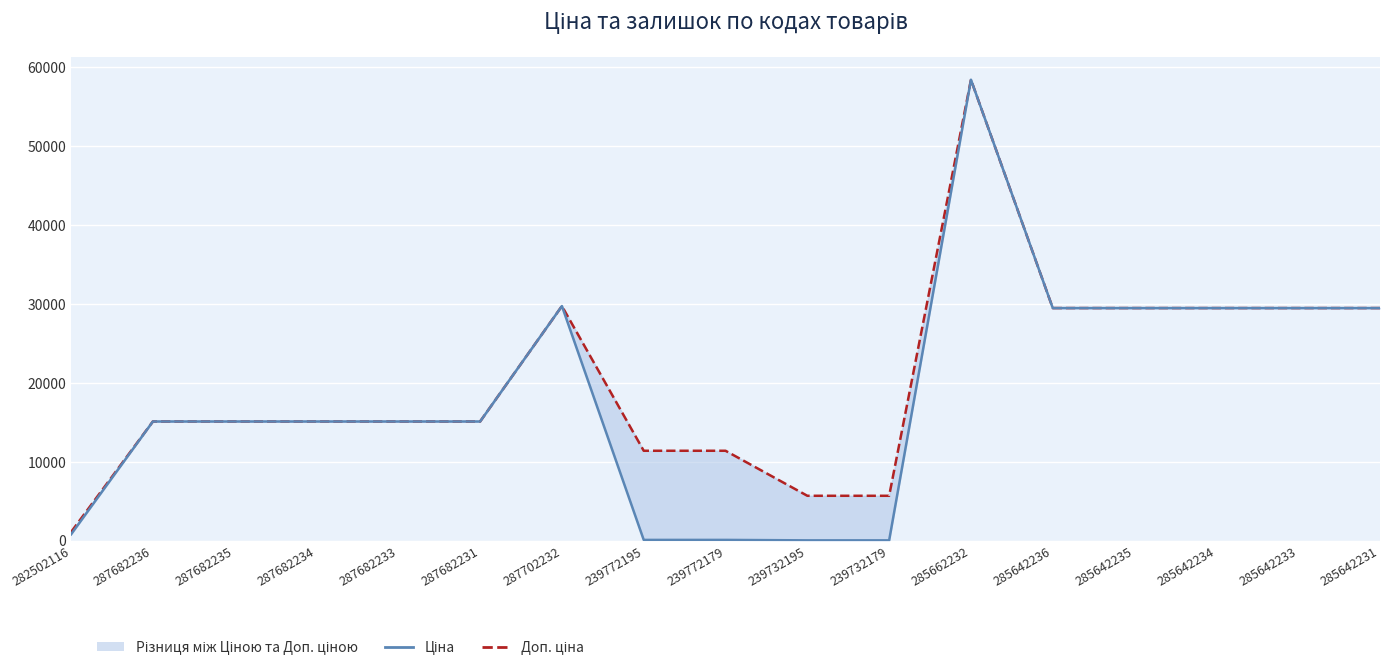

How many values in the Ціна series exceed 15120?

7